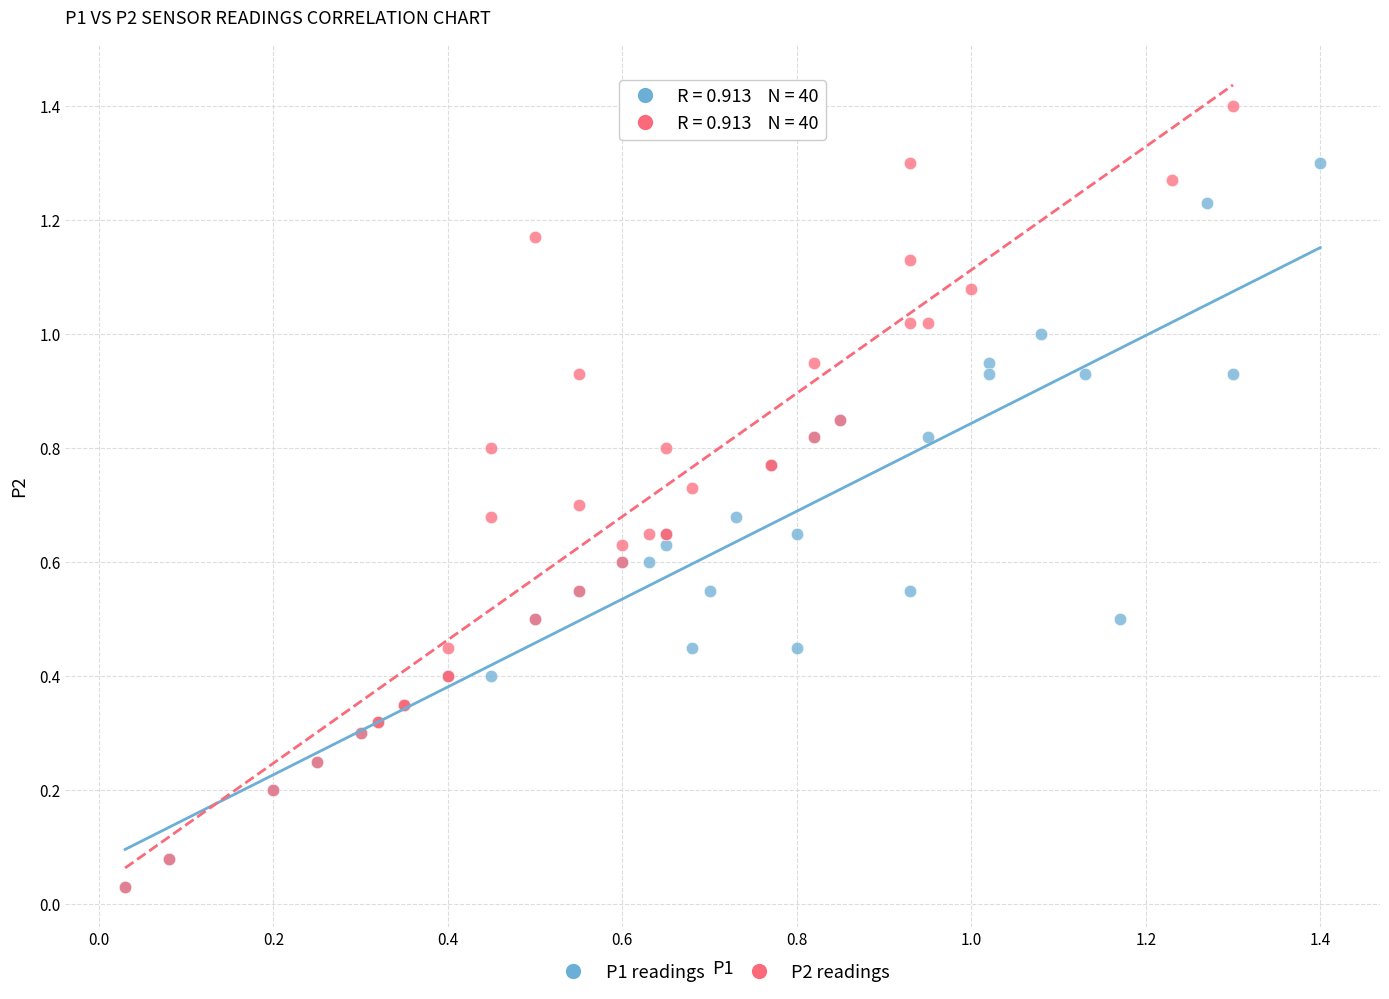

Which series reaches the maximum Y coordinate?

P2 readings